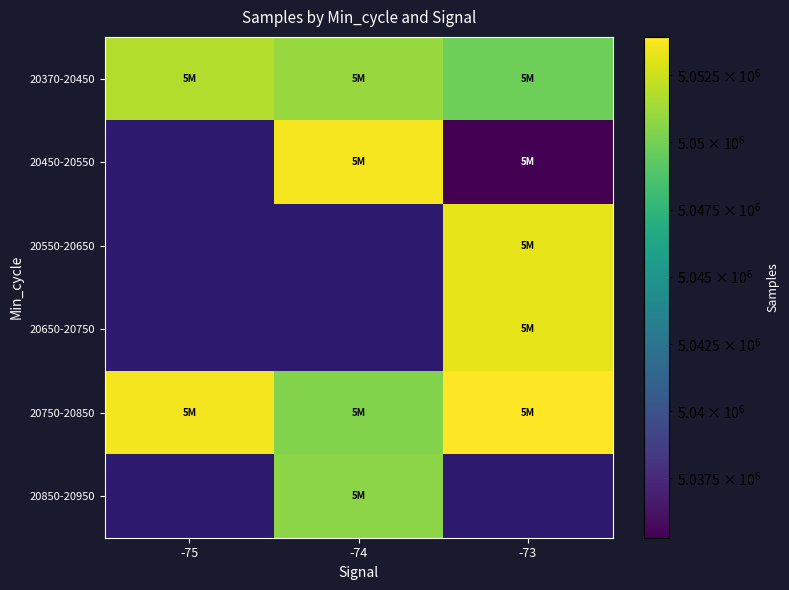

Between -74 and -75, which is larger?

-75